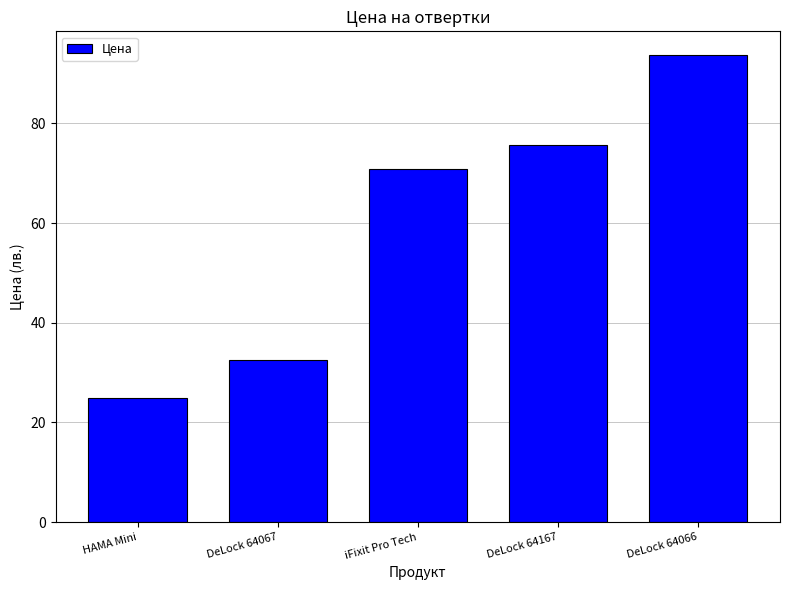

Approximately how many times larger is the value at DeLock 64067 compared to HAMA Mini?

1.3